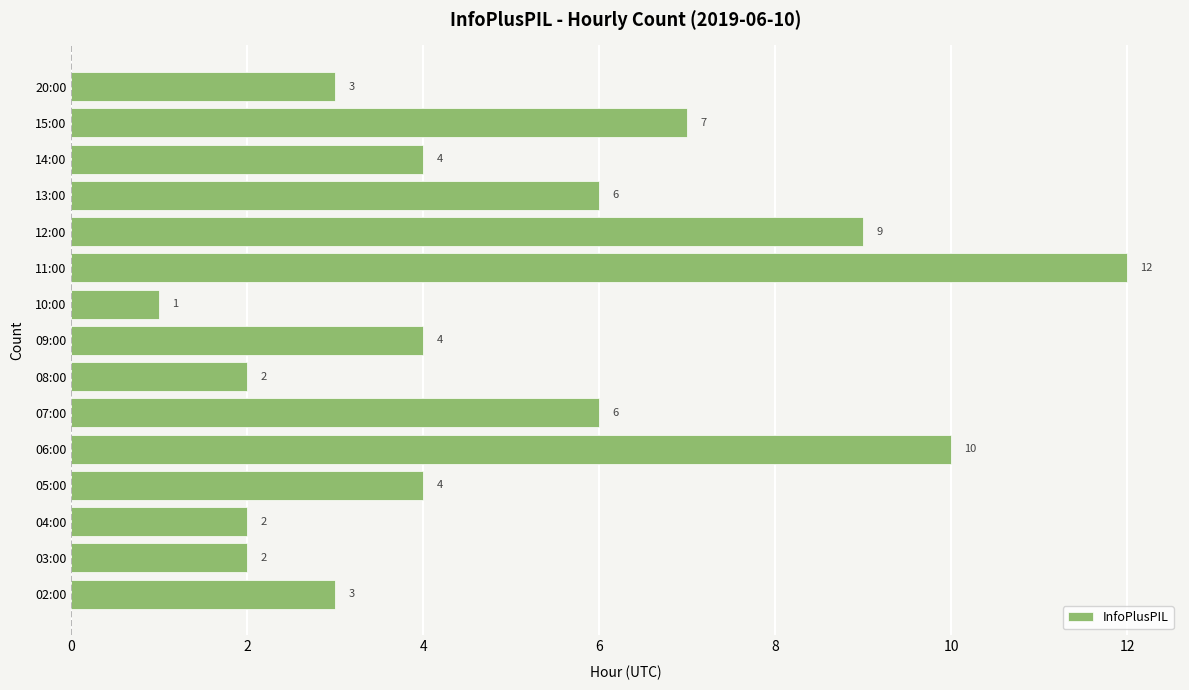

Read the value at 07:00.

6